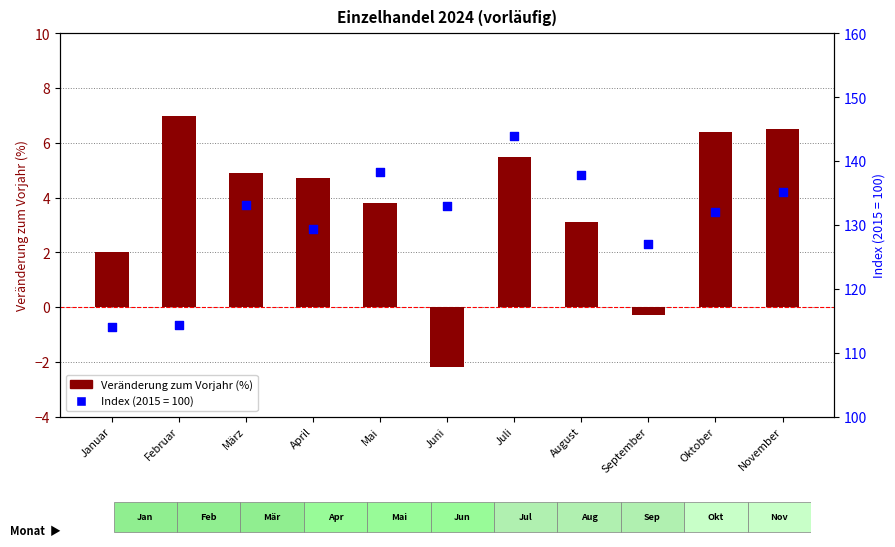

Approximately how many times larger is the value at Januar compared to März?

0.4